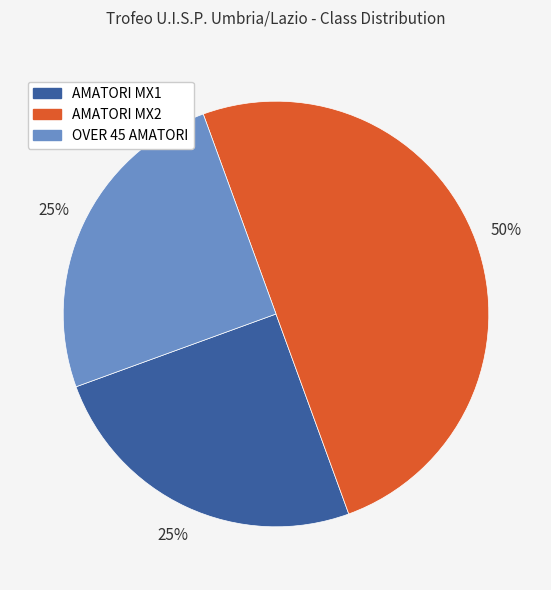

What is the ratio of the value at AMATORI MX2 to the value at OVER 45 AMATORI?

2.0